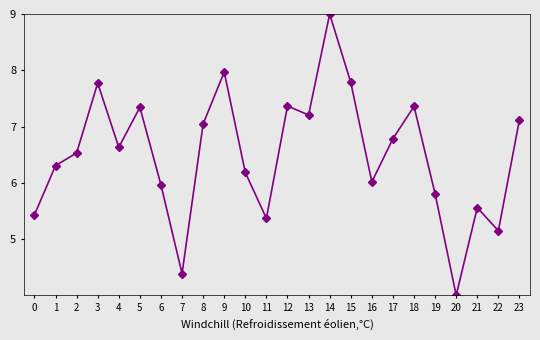

What is the average value?

6.5